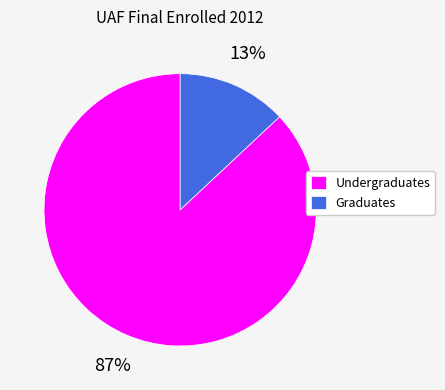

Is the sum of Graduates and Undergraduates greater than half?

Yes